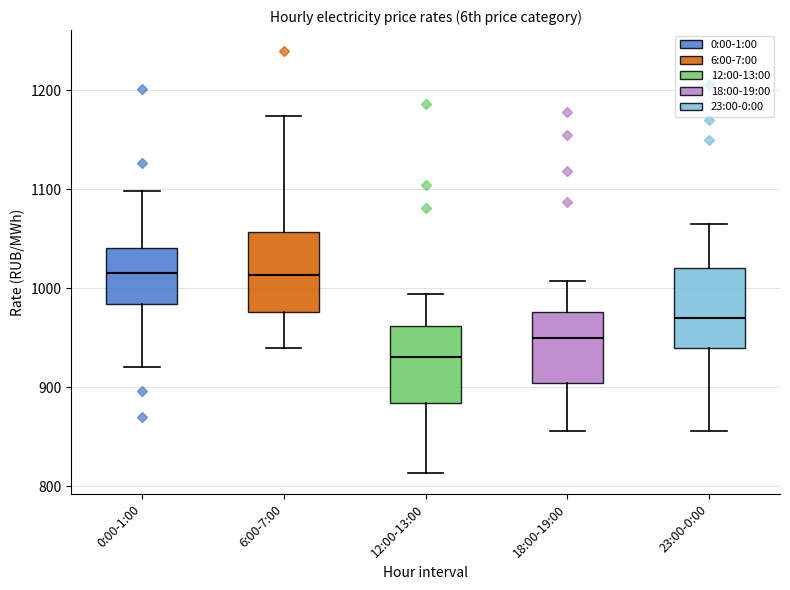

Reading left to right, transcribe this box plot: for each box, give where its median line is, the range the box spans, and where its two whiskers end, as read against the y-axis. The values are not printed on the chart, so give them approximately, as read against the axis.

0:00-1:00: median 1010, box 980 to 1040, whiskers 920 to 1100
6:00-7:00: median 1010, box 980 to 1060, whiskers 940 to 1170
12:00-13:00: median 930, box 880 to 960, whiskers 810 to 990
18:00-19:00: median 950, box 900 to 980, whiskers 860 to 1010
23:00-0:00: median 970, box 940 to 1020, whiskers 860 to 1060